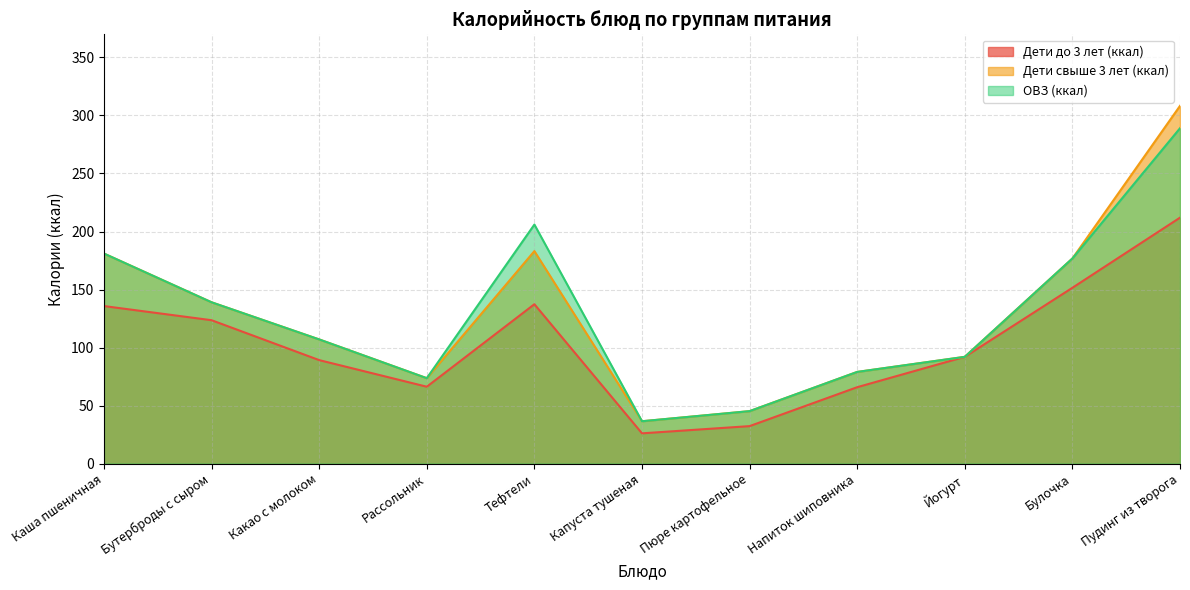

What is the label of the 7th point from the left?

Пюре картофельное